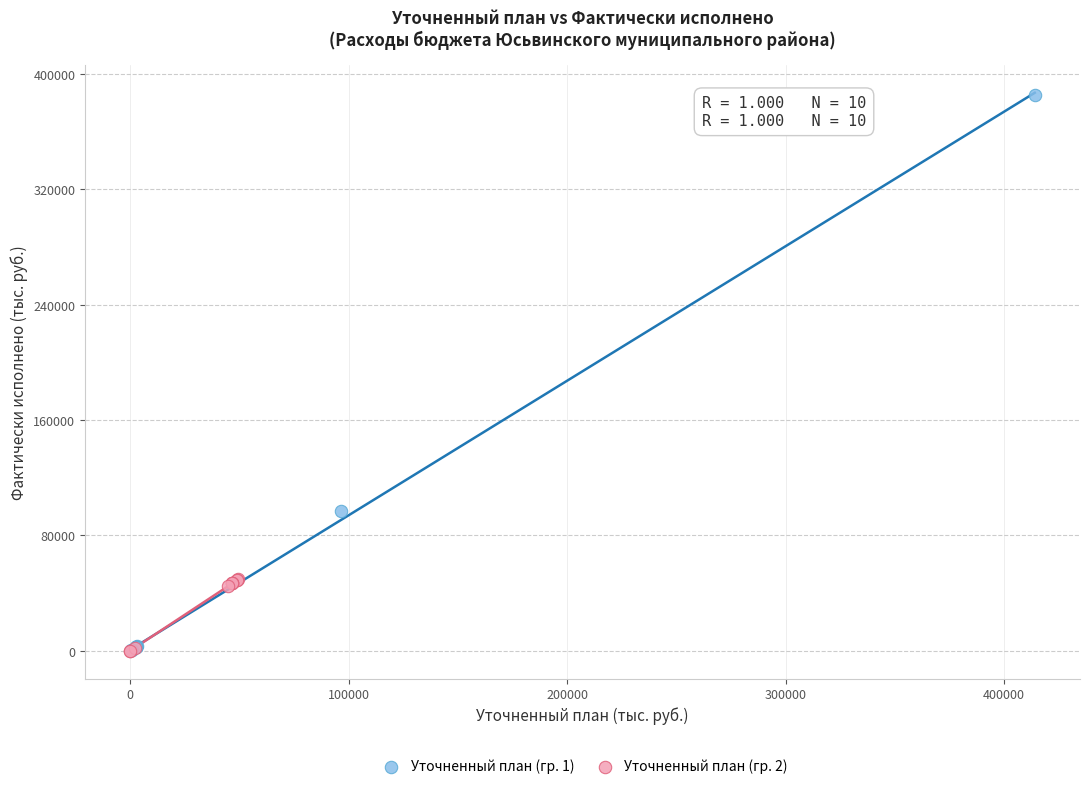

Which series has the largest Y range (max minus min)?

Уточненный план (гр. 1)